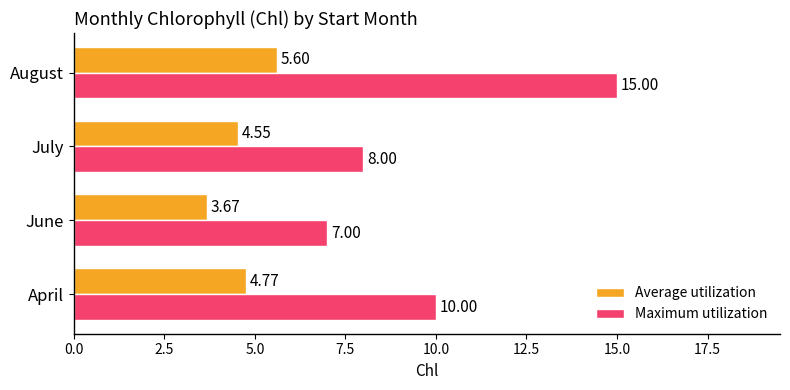

Between April and August, which series saw the biggest shift?

Maximum utilization